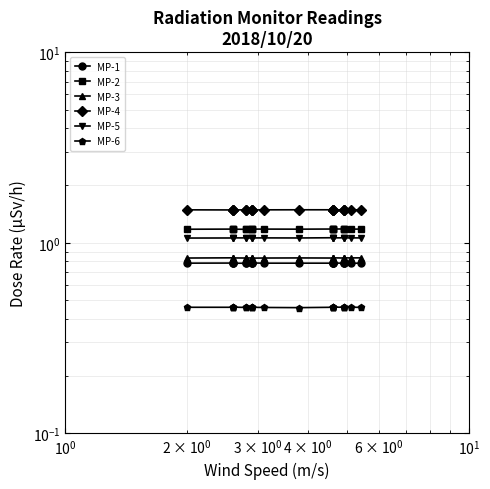

How many lines are shown in the chart?

6